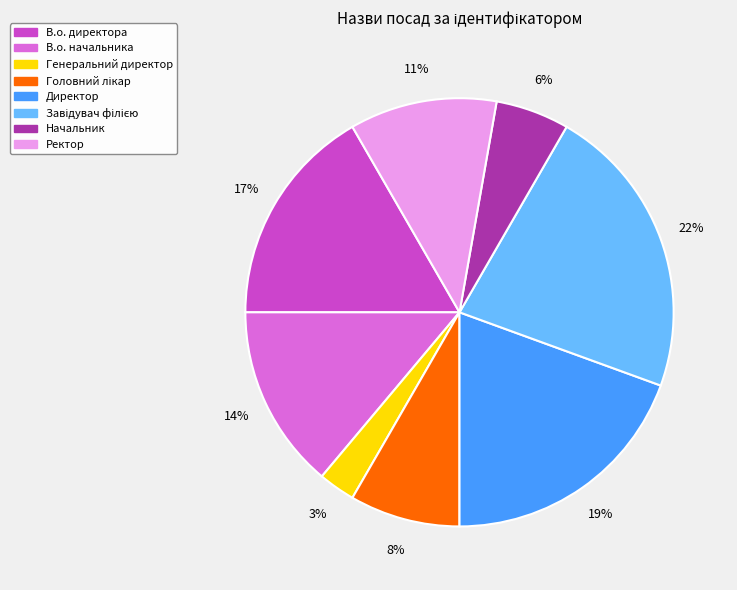

To the nearest percent, what percentage of the pie is Директор?

19%